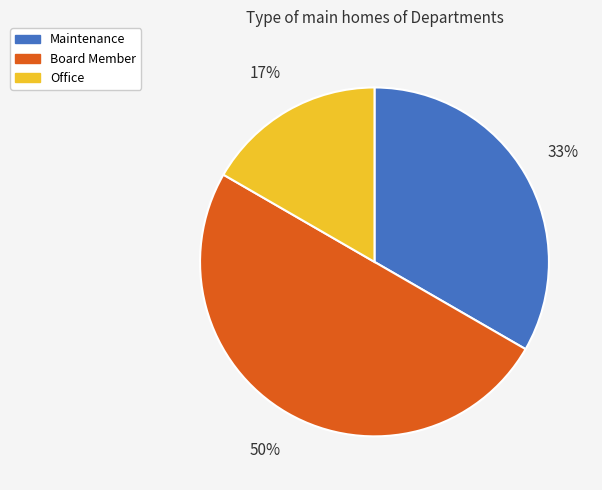

To the nearest percent, what is the average slice percentage?

33%